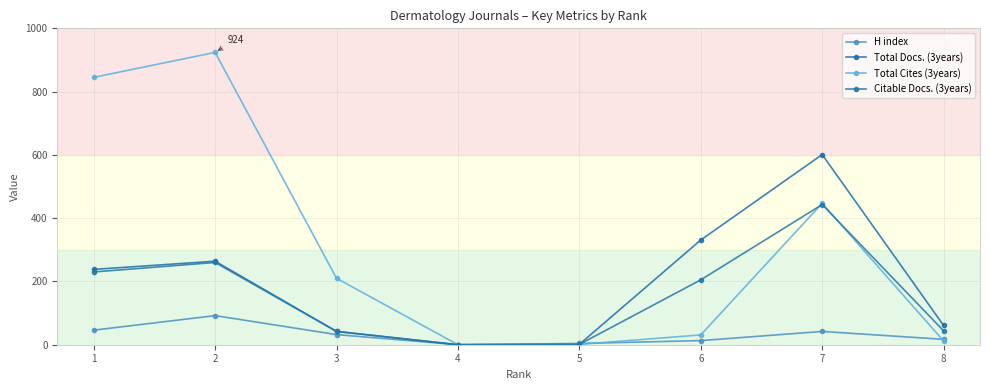

How many series are shown in this chart?

4